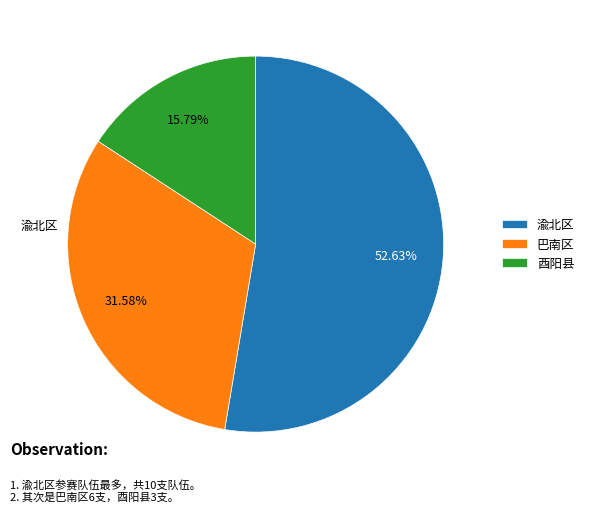

Rank the categories by value from highest to lowest.

渝北区, 巴南区, 酉阳县